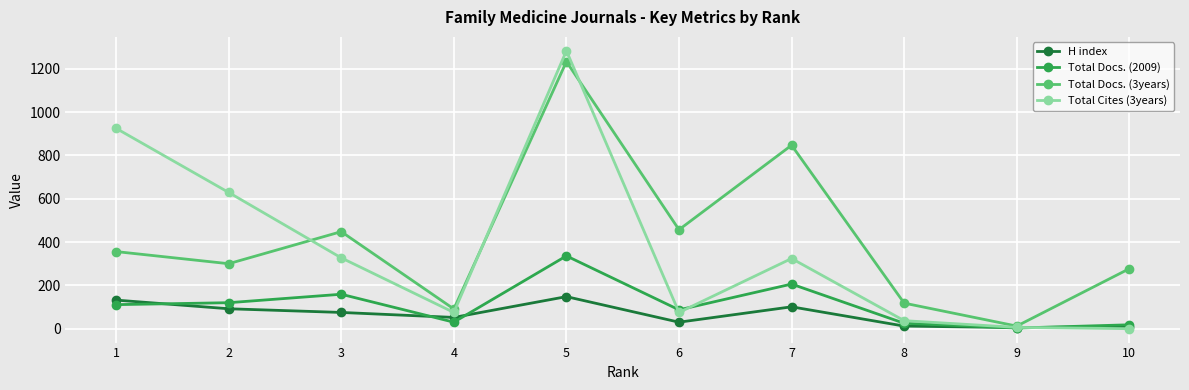

True or false: Total Cites (3years) has more than 2 points higher than both neighbors.

False